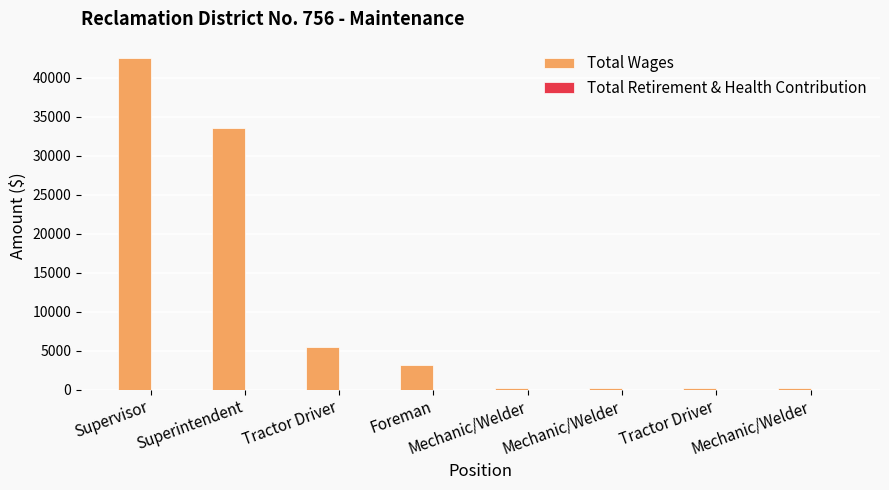

Reading left to right, transcribe all the data shown in this chart.

Total Wages: 42498	33572	5412	3115	247	200	196	191
Total Retirement & Health Contribution: 0	0	0	0	0	0	0	0